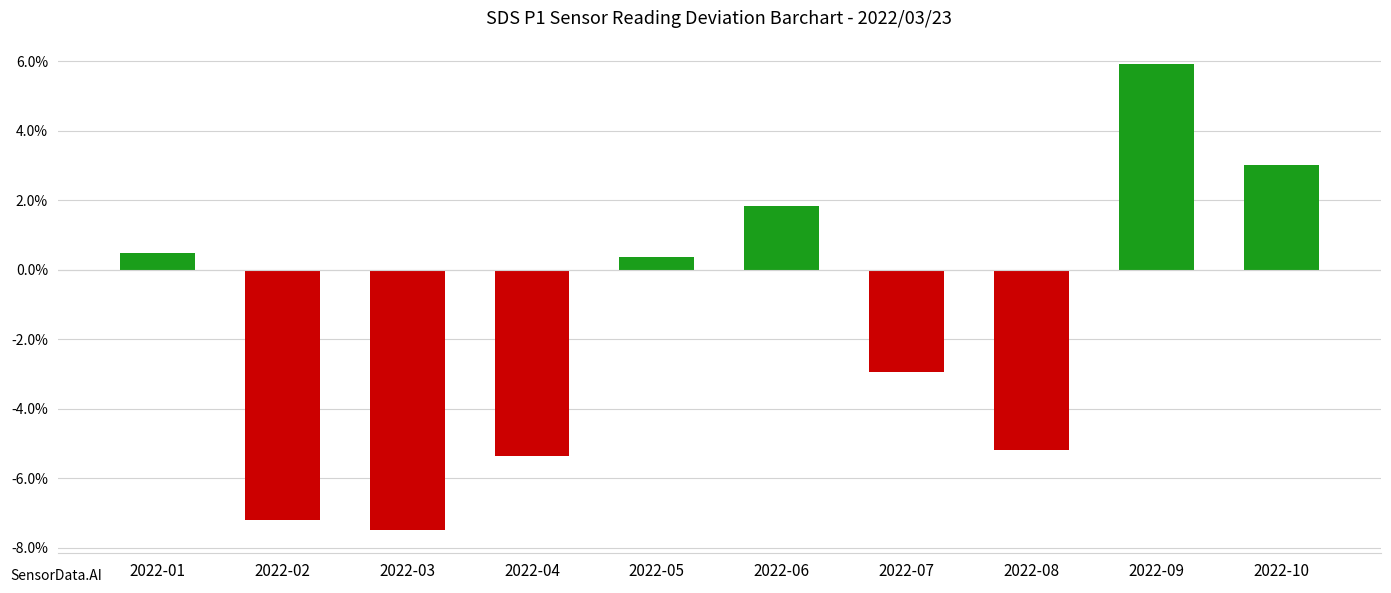

Reading right to left, extract all data points from this chart.

3.0	5.9	-5.2	-2.9	1.8	0.4	-5.4	-7.5	-7.2	0.5